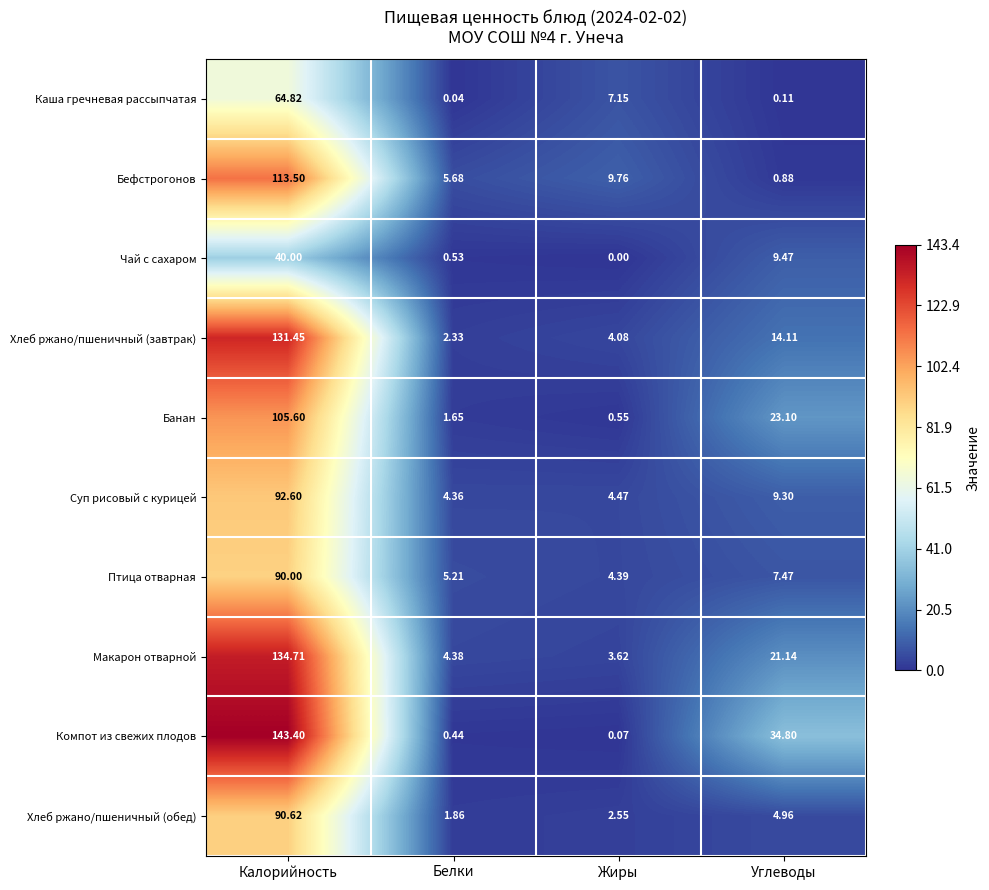

At how many categories does at least one series exceed 10?

2